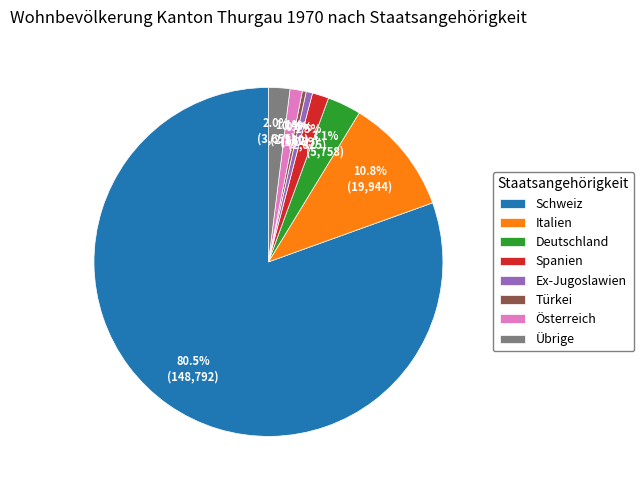

To the nearest percent, what is the combined percentage of Deutschland and Übrige?

5%